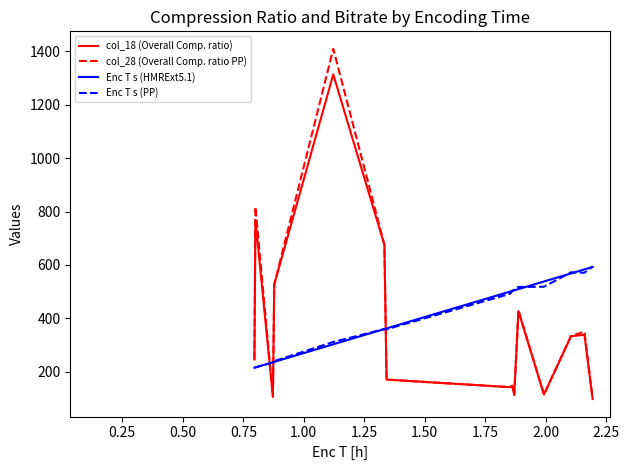

What is the minimum value shown in the chart?

97.8